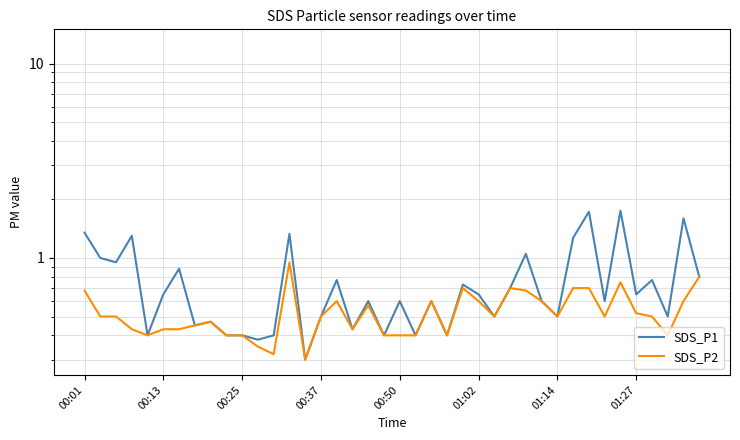

The value of SDS_P2 at 27 is 0.7. True or false?

True